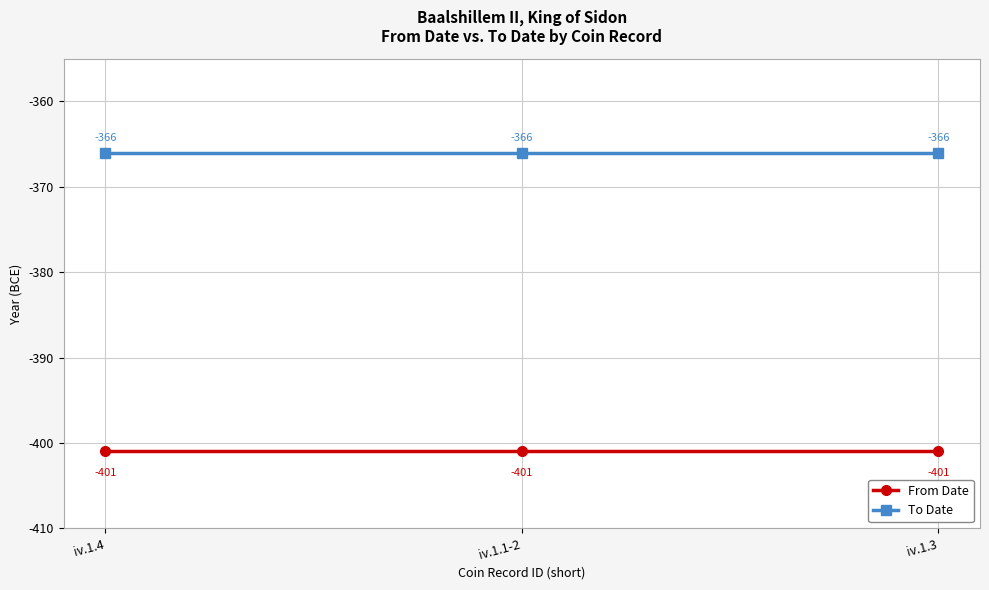

Which series has the largest total across all categories?

To Date